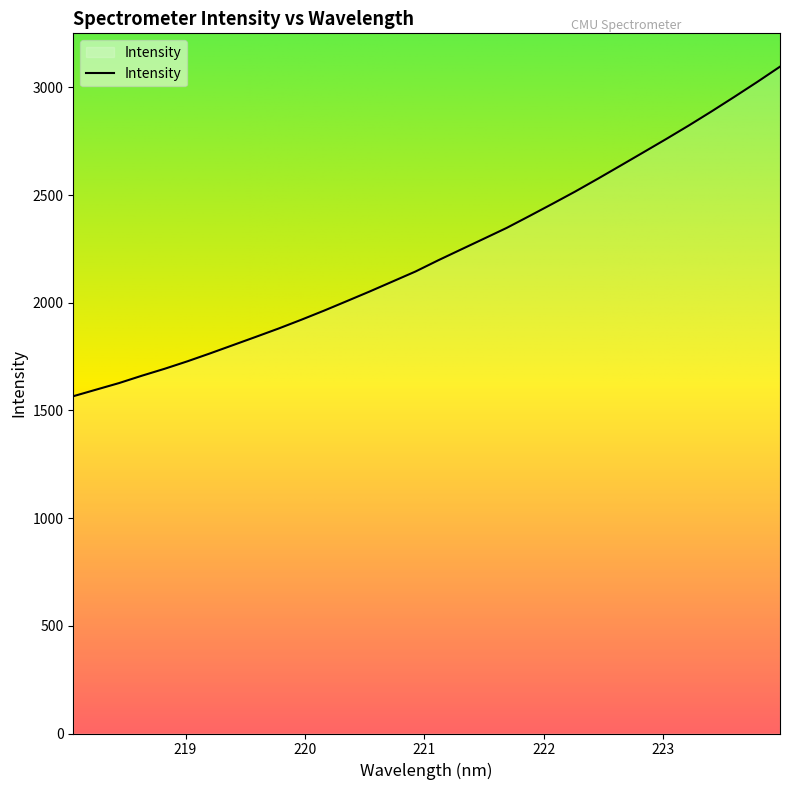

What is the average value?

2227.5